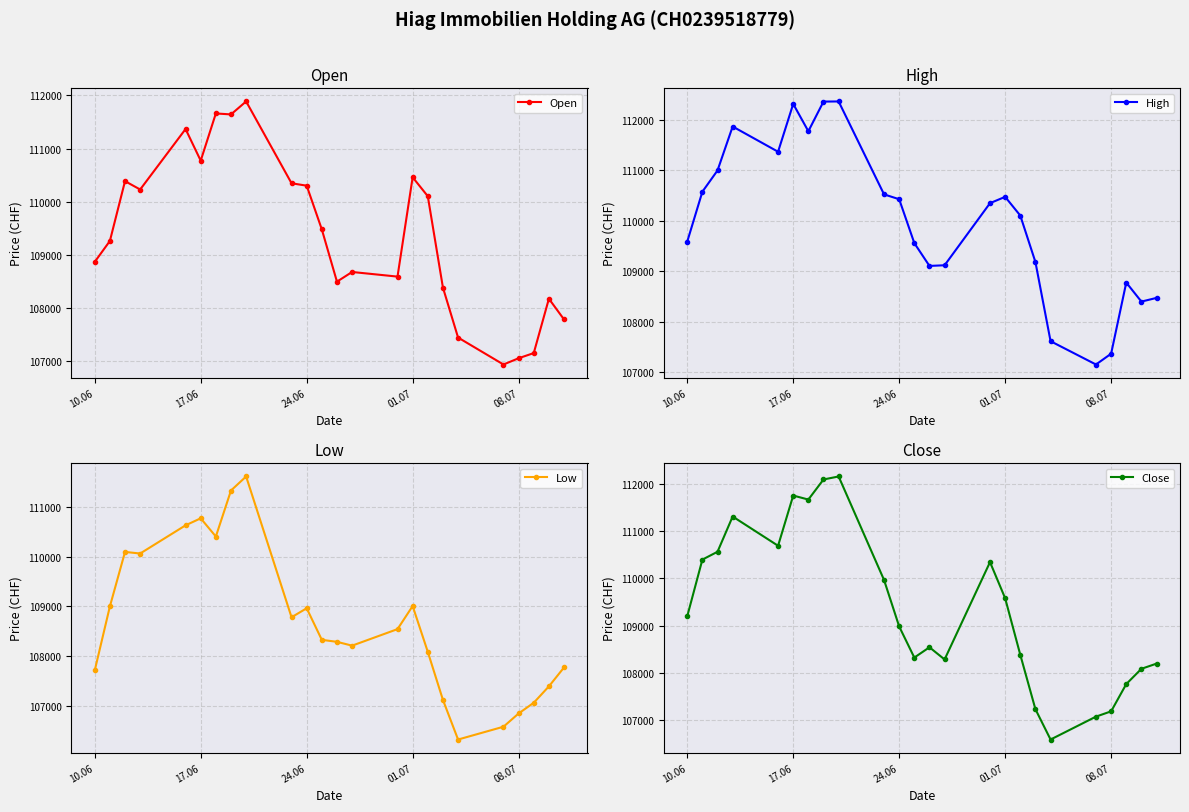

True or false: Close has more than 0 points higher than both neighbors.

True